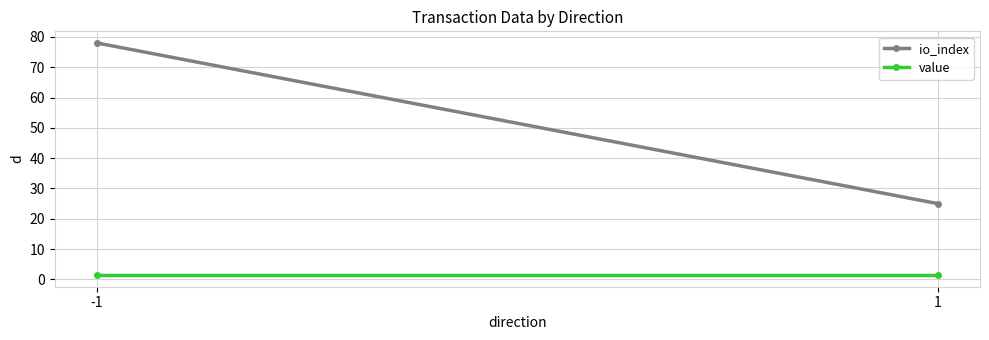

What is the approximate value of io_index at 1?

25.0